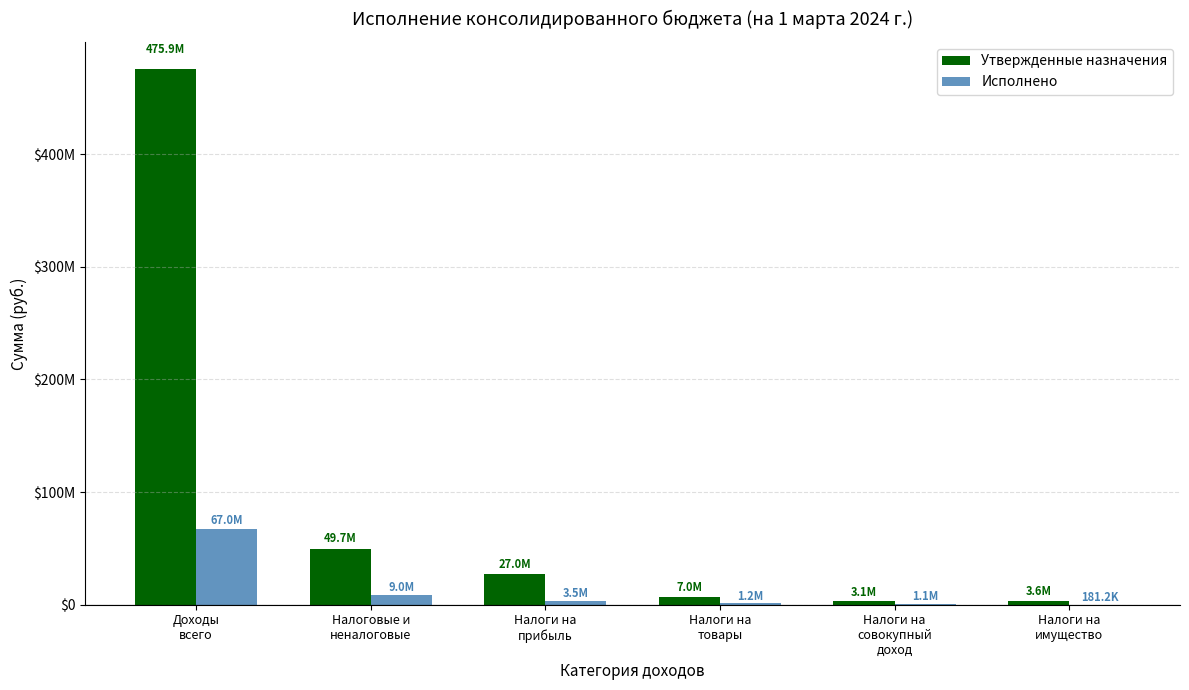

What are all the series names shown in the legend?

Утвержденные назначения, Исполнено